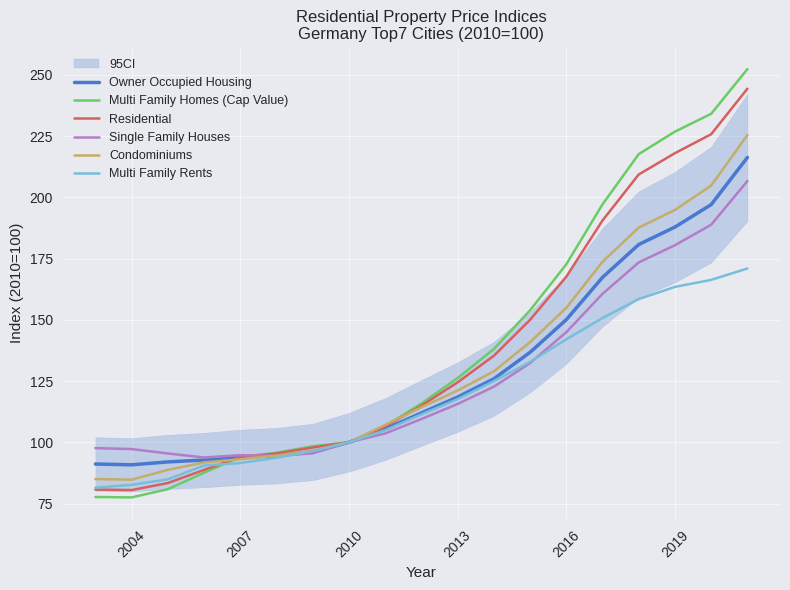

How many categories are shown in the chart?

19